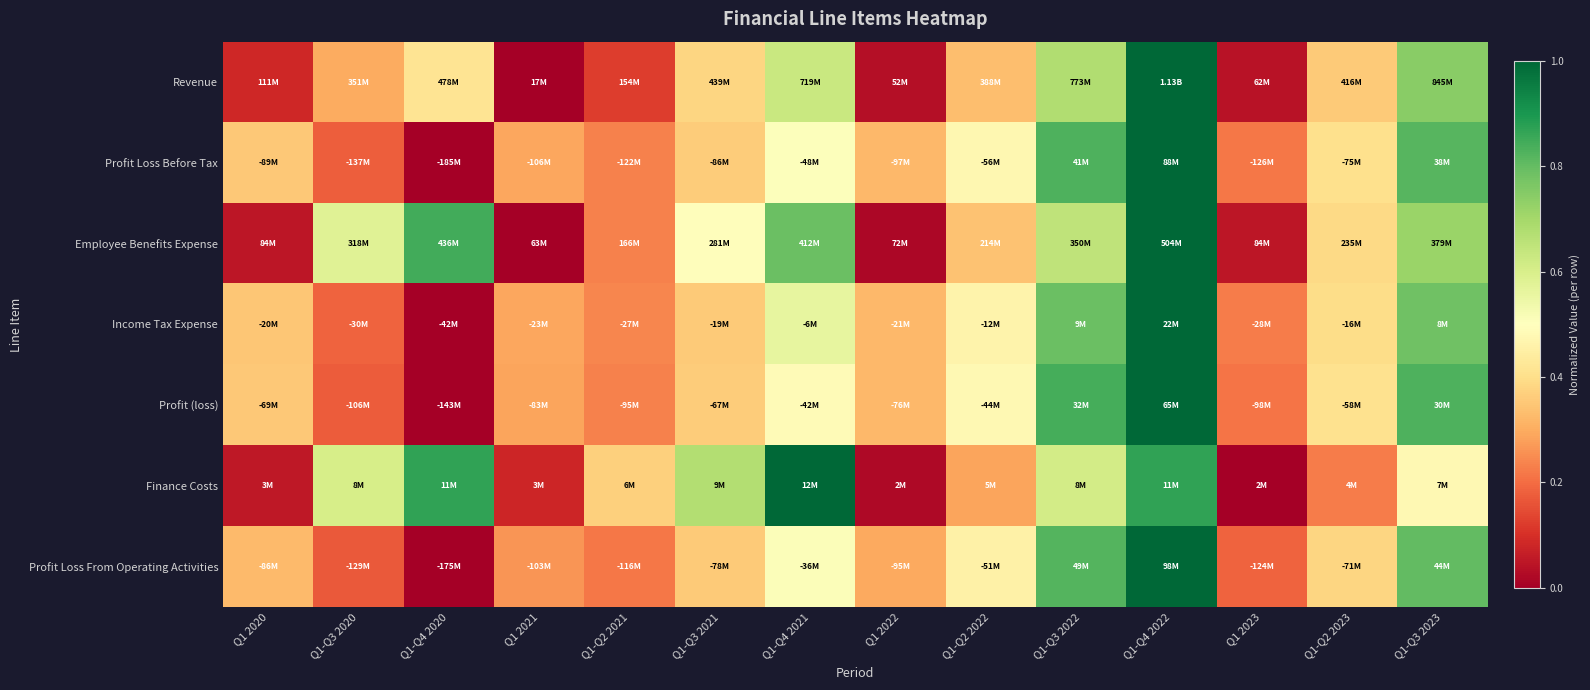

At how many categories does at least one series exceed 0?

14